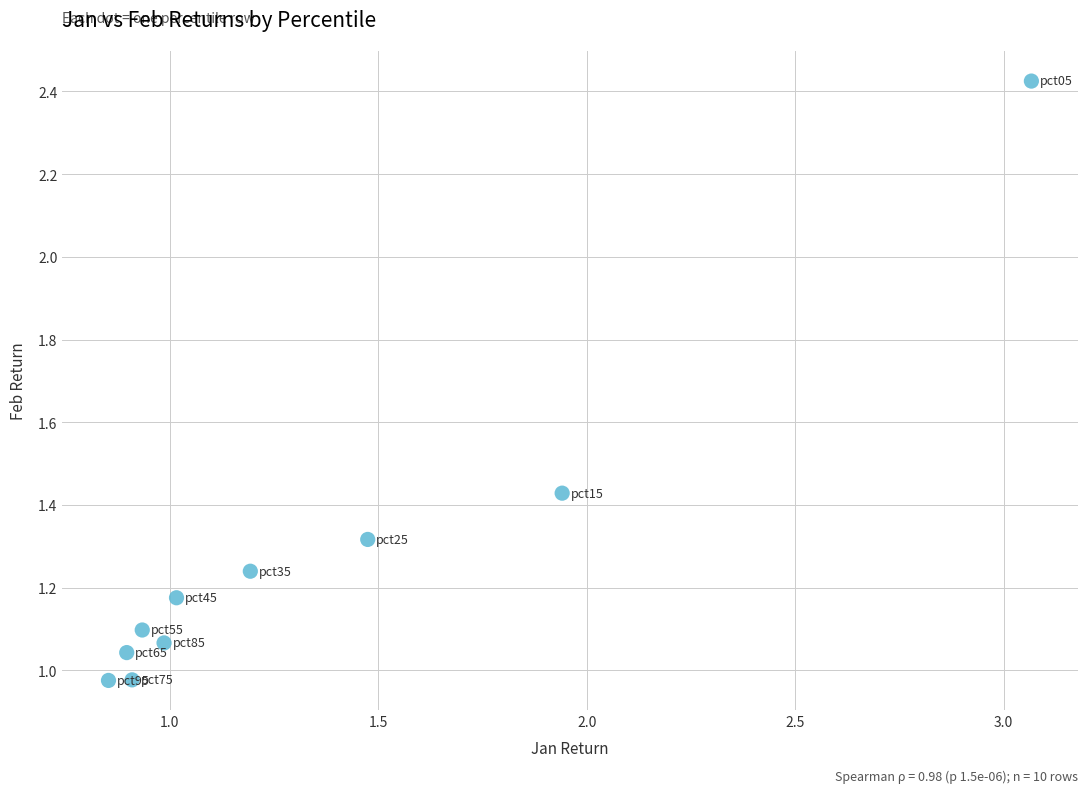

What is the range of X values (max minus min)?

2.2